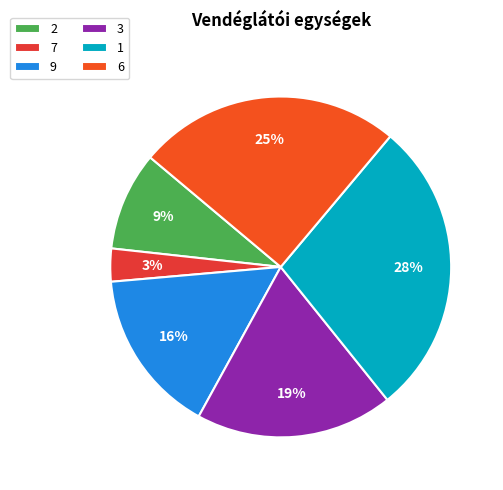

What percentage is NOT represented by 2?

90.6%